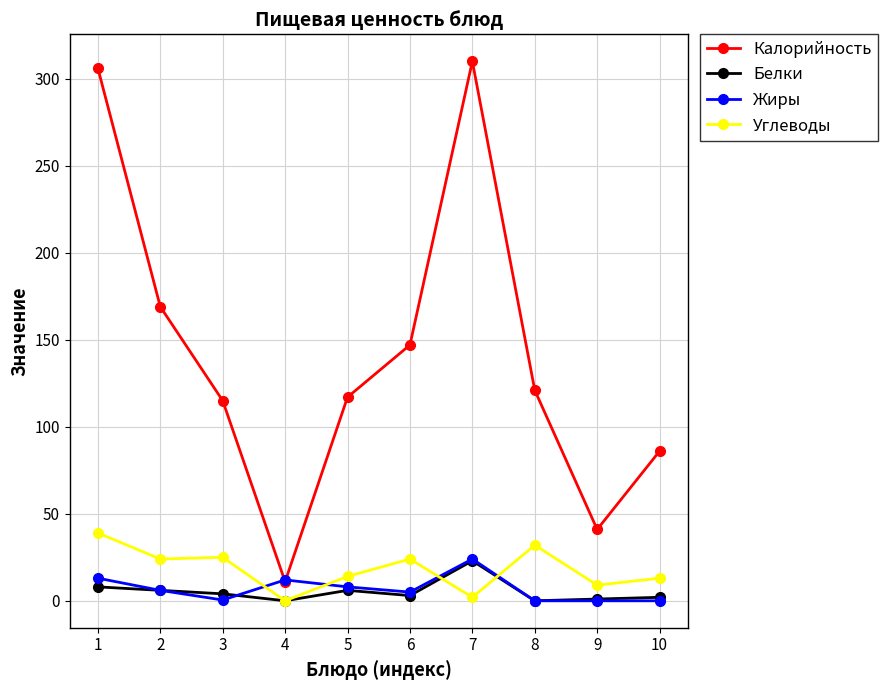

What is the maximum value shown in the chart?

310.0